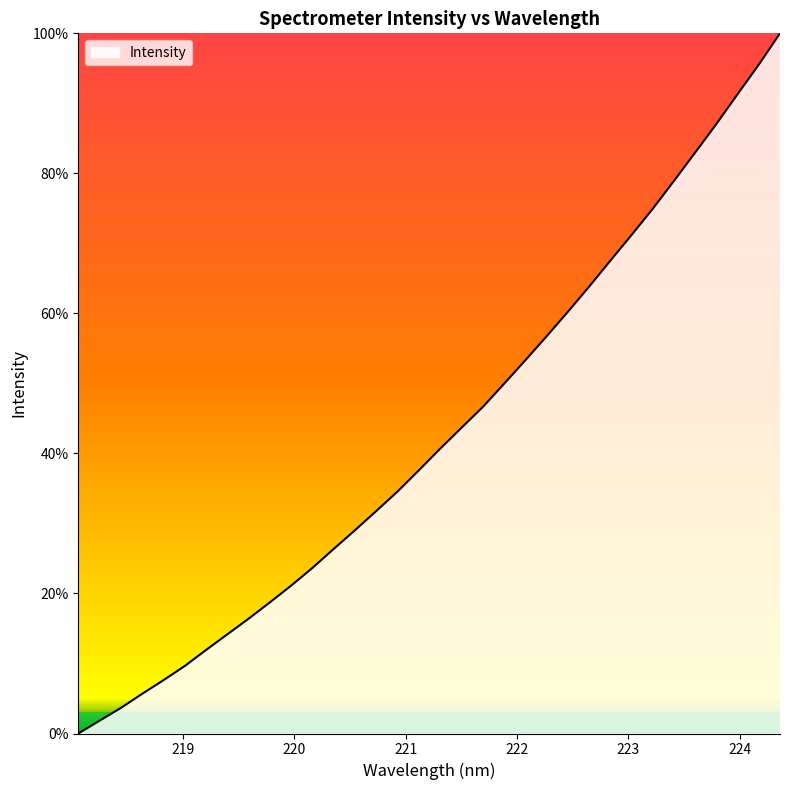

What is the maximum value shown in the chart?

100.0